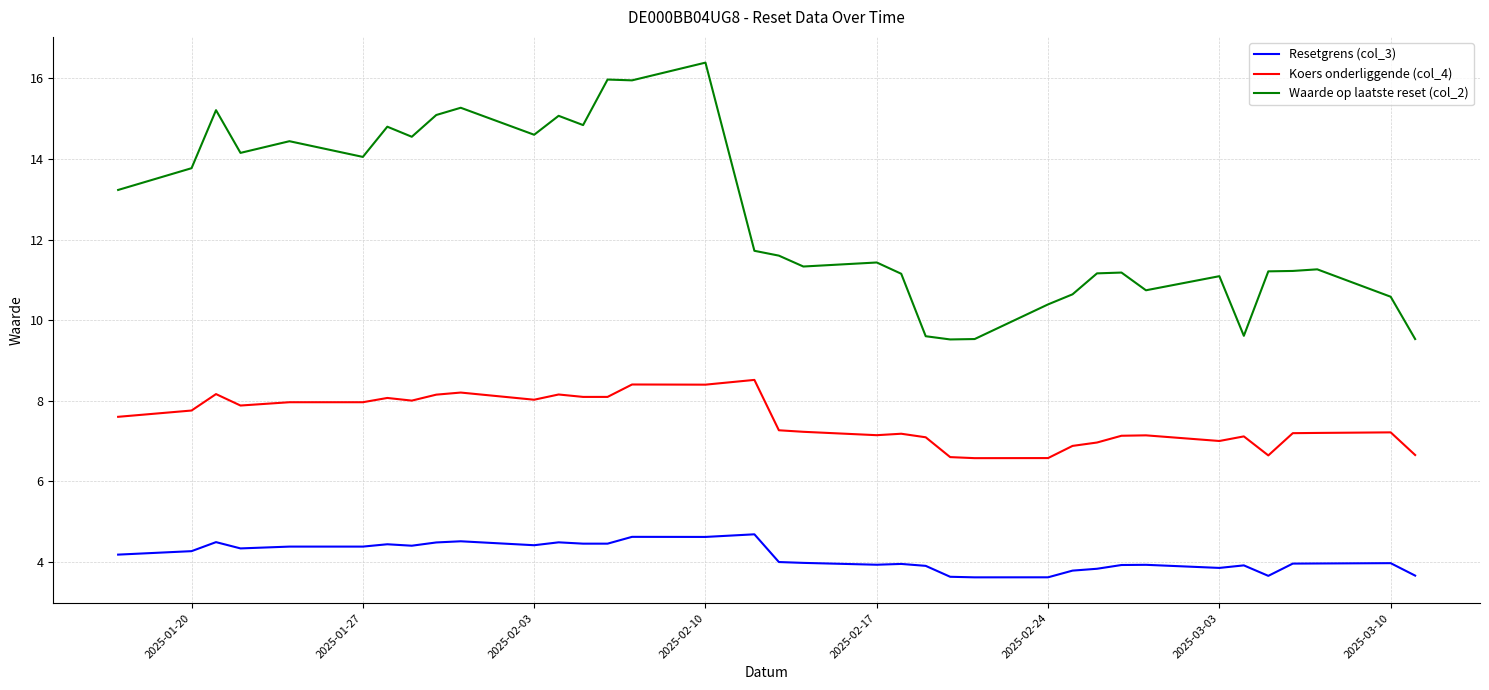

True or false: Koers onderliggende (col_4) and Resetgrens (col_3) intersect in this chart.

False